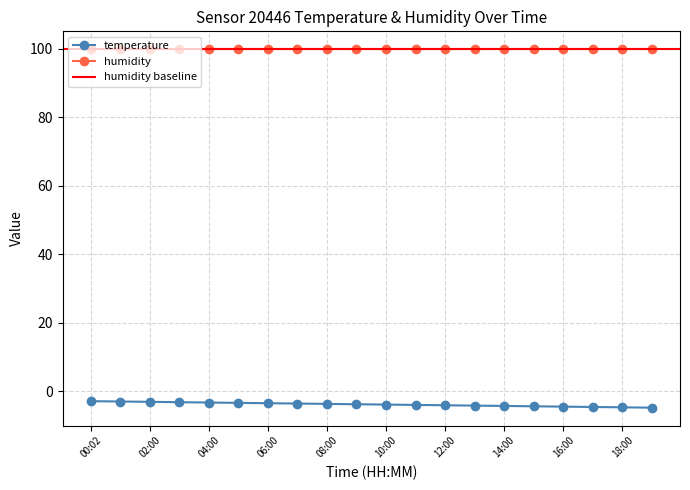

List the labels in order of value, smallest first.

19:00, 18:00, 17:00, 16:00, 15:00, 14:00, 13:00, 12:00, 11:00, 10:00, 09:00, 08:00, 07:00, 06:00, 05:00, 04:00, 03:00, 02:00, 01:00, 00:02